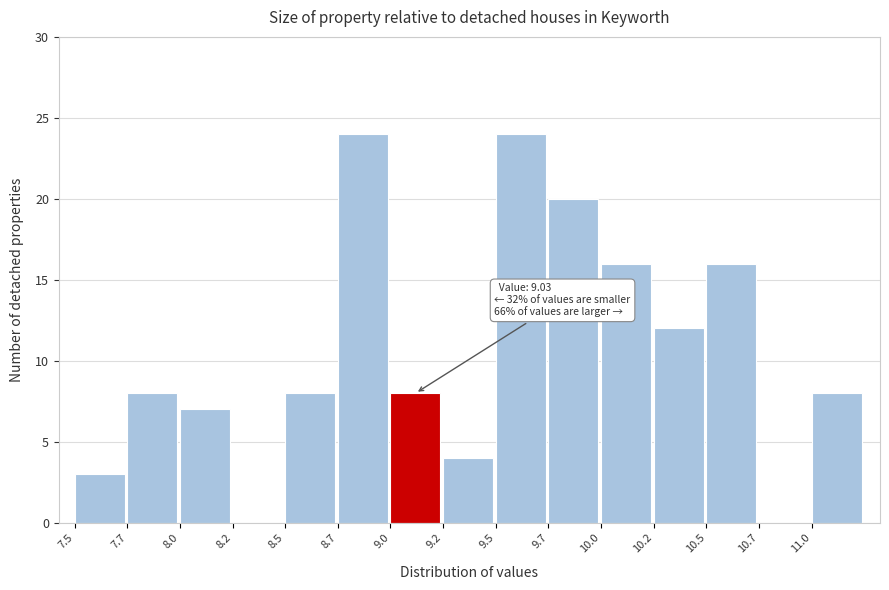

Reading left to right, list all the values displayed in this chart.

7.5=3	7.7=8	8.0=7	8.2=0	8.5=8	8.7=24	9.0=8	9.2=4	9.5=24	9.7=20	10.0=16	10.2=12	10.5=16	10.7=0	11.0=8